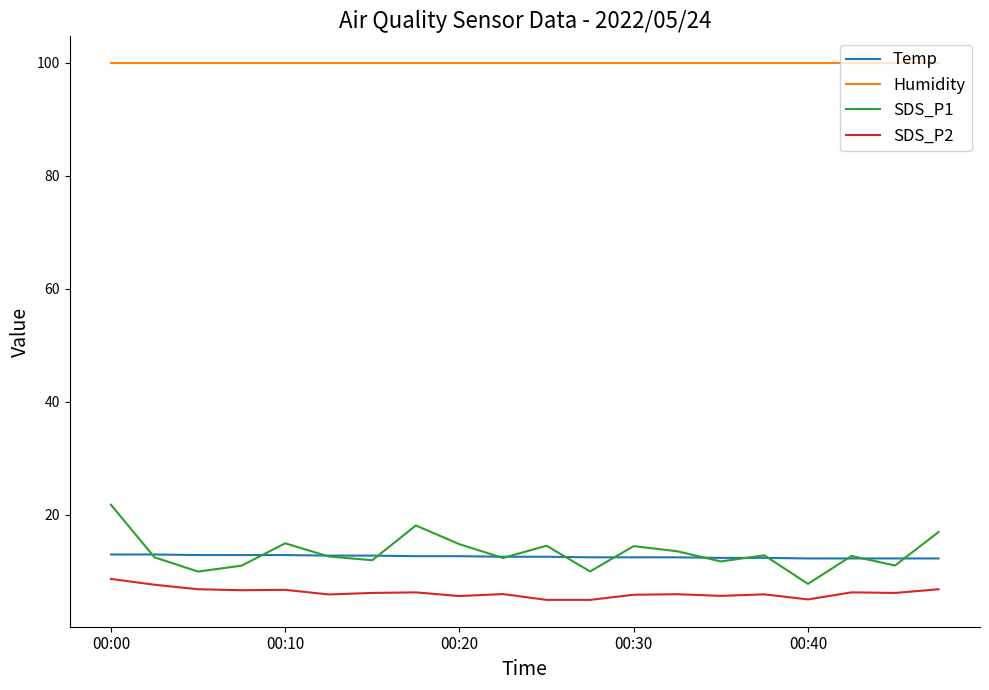

What is the maximum value for SDS_P1?

21.8